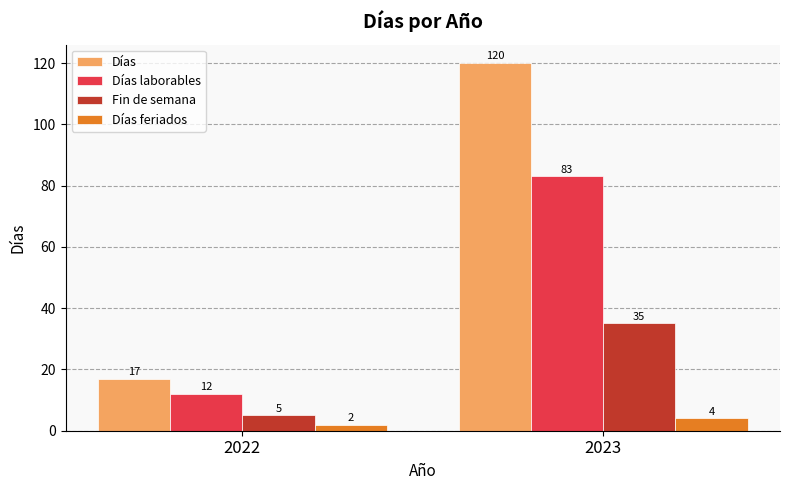

What is the minimum value for Fin de semana?

5